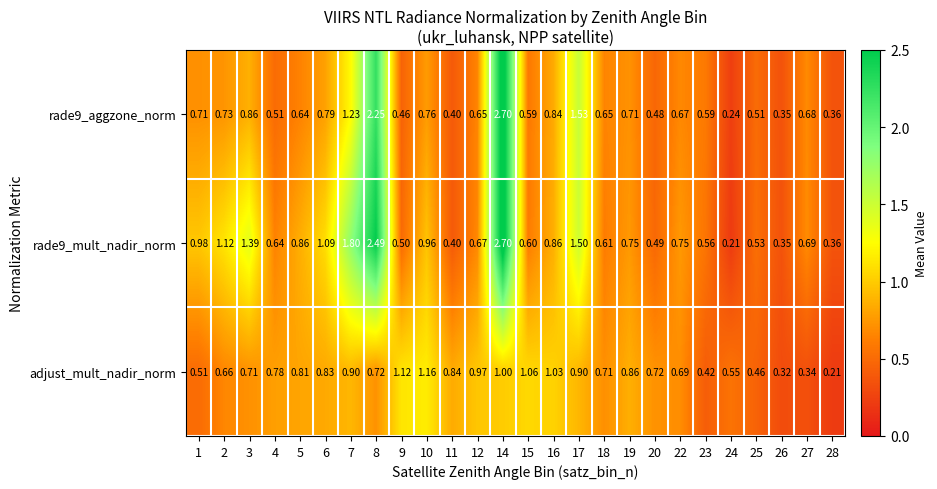

Which has a higher value, 27 or 20?

27